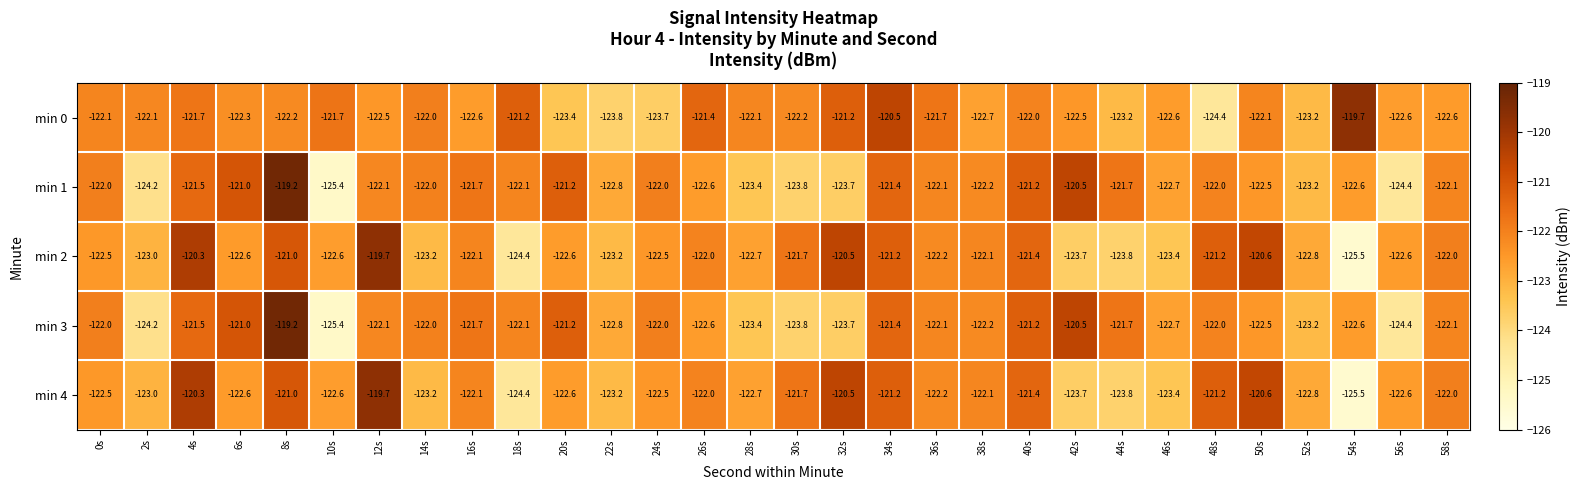

What is the minimum value for min 0?

-124.4